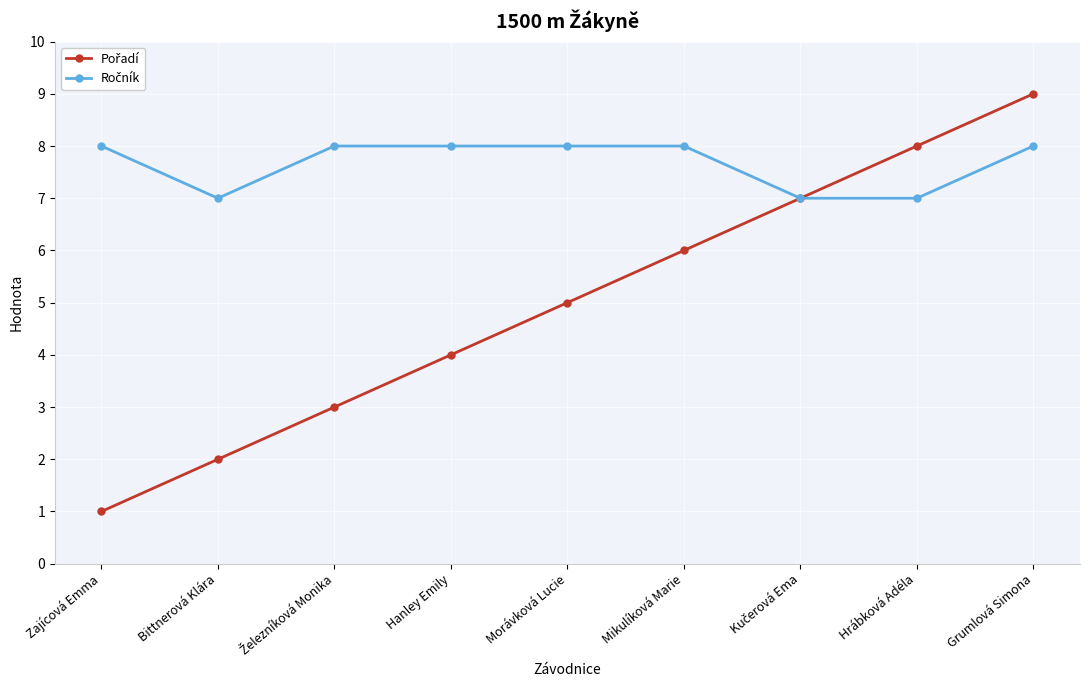

At which category is the sum across all series the highest?

Grumlová Simona